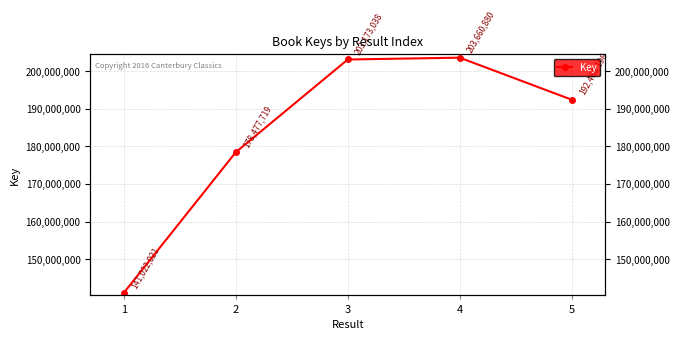

What is the average value?

183759971